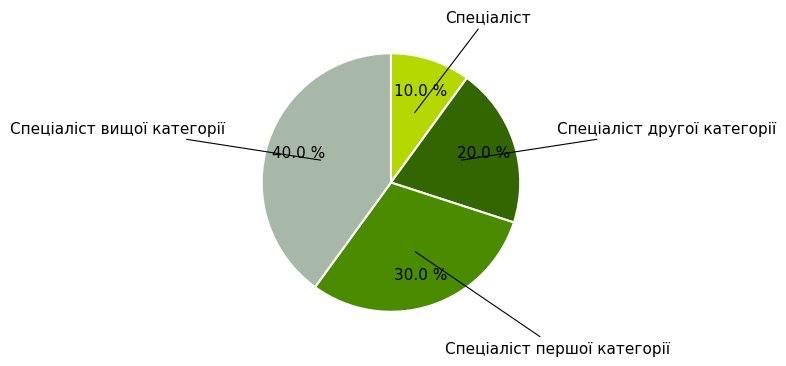

What percentage is the Спеціаліст другої категорії slice, to the nearest percent?

20%